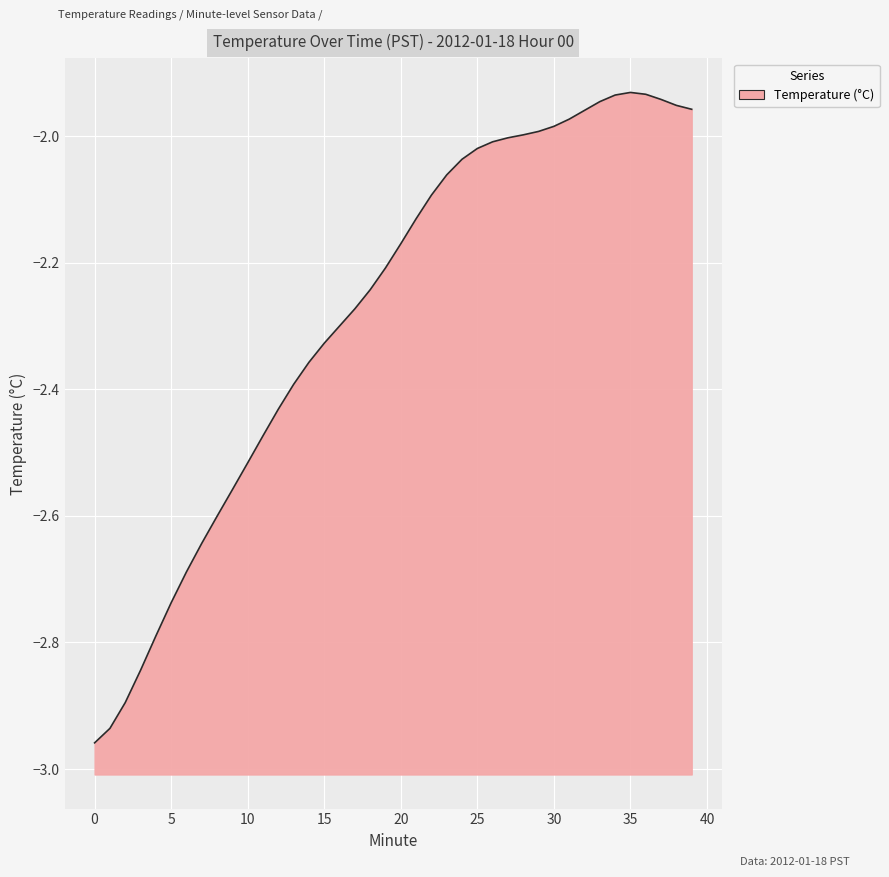

How many values exceed -2?

12